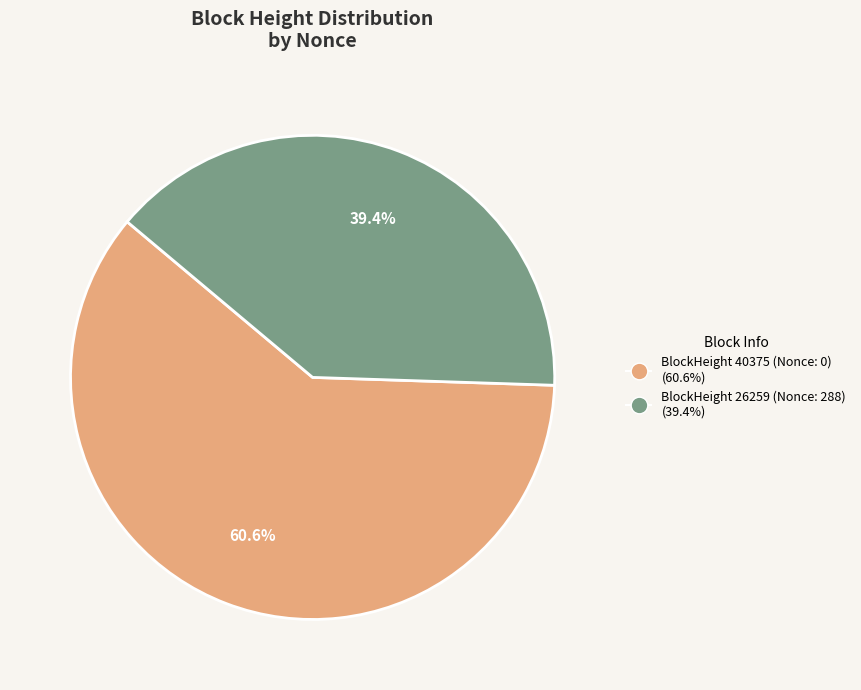

Is there any slice that represents more than half of the pie?

Yes